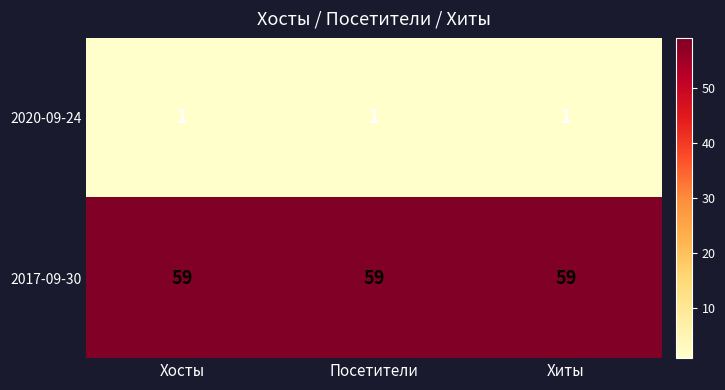

The 2017-09-30 series shows 59 at Посетители. True or false?

True